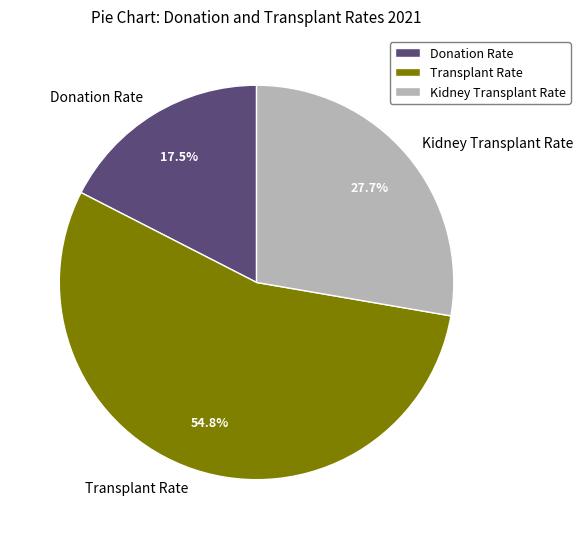

Combined, do Kidney Transplant Rate and Donation Rate account for over 50%?

No